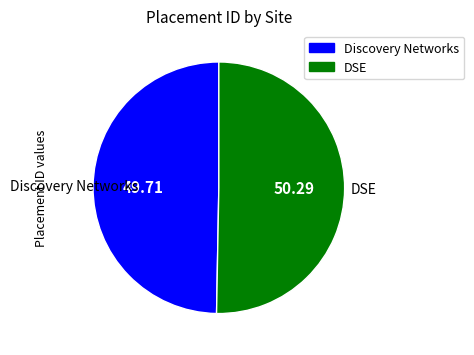

What is the largest slice in the pie chart?

DSE